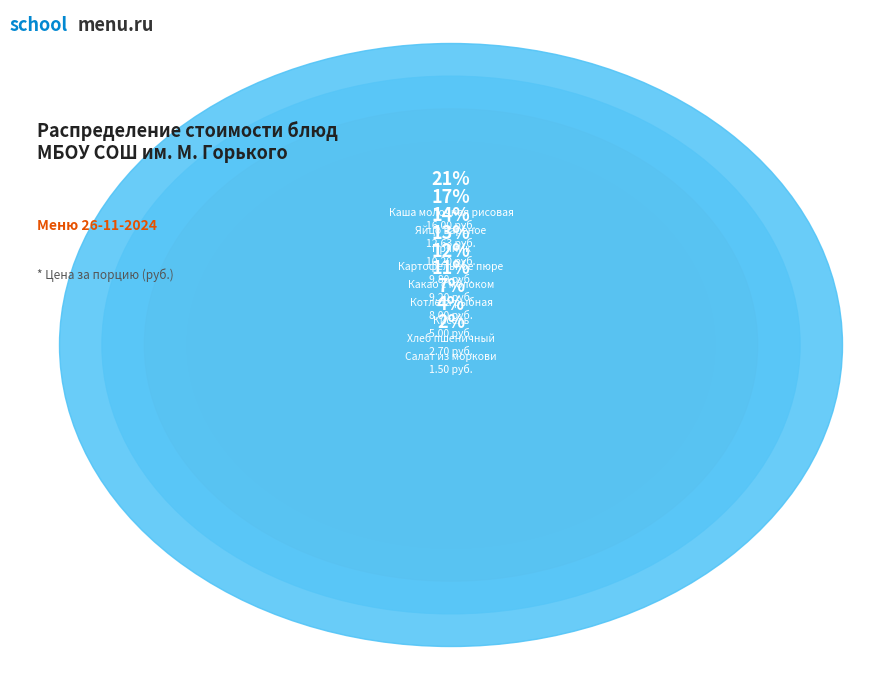

True or false: Пряник accounts for 5% of the total.

False